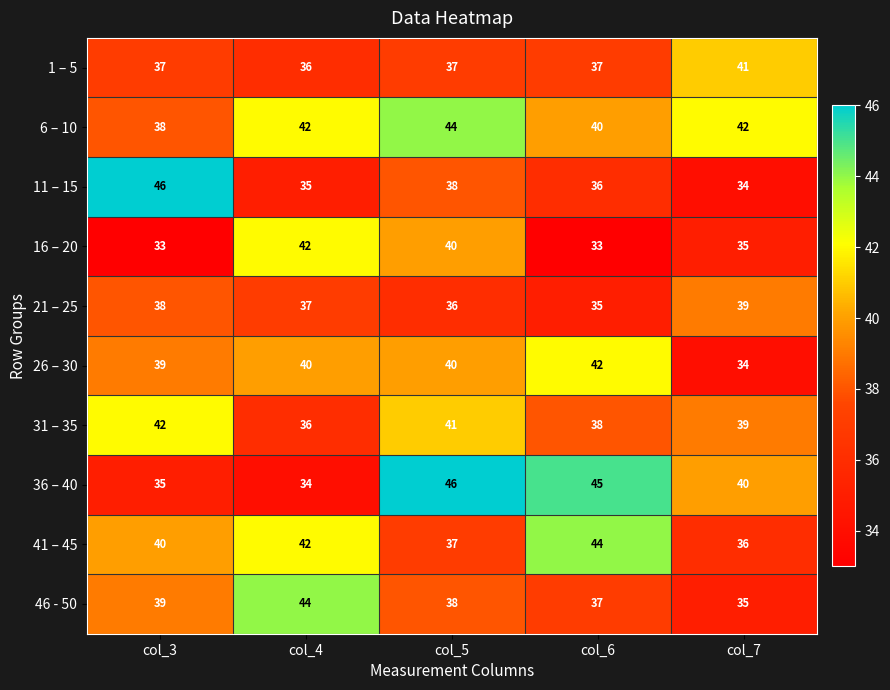

The value of 41 – 45 at col_6 is 76. True or false?

False